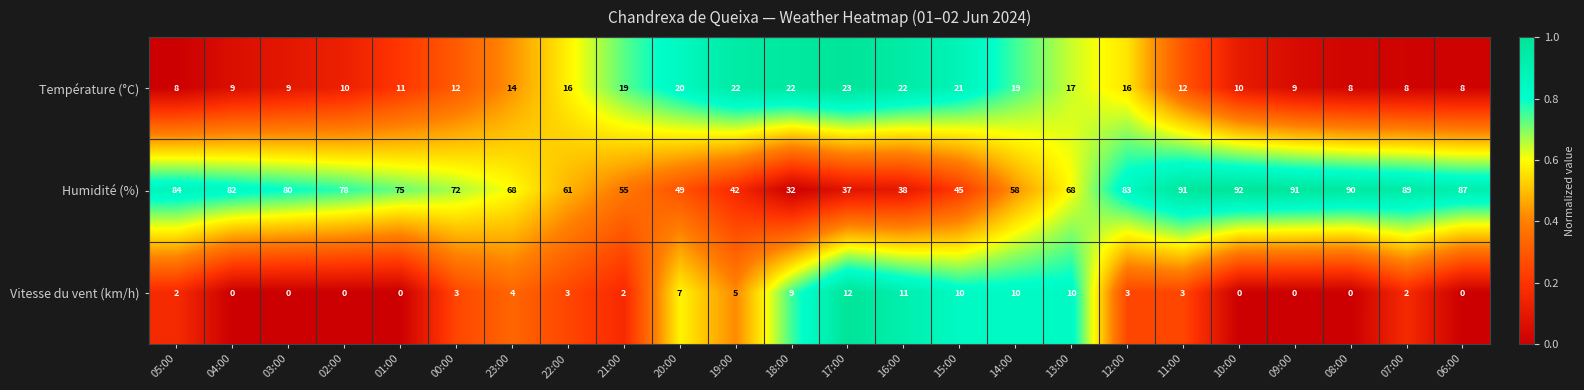

At which label does Humidité (%) reach its peak?

10:00